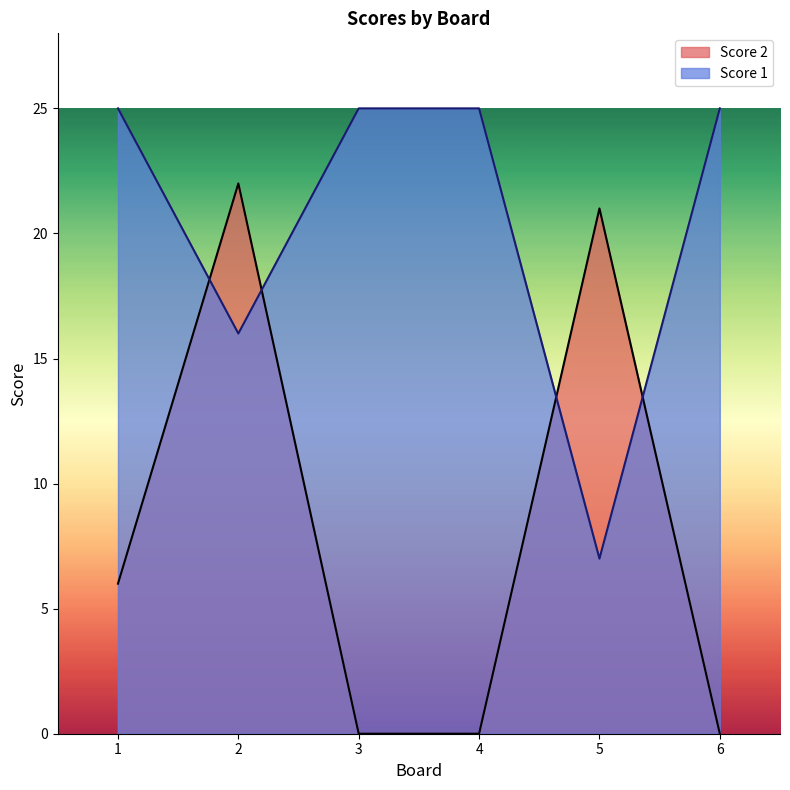

How many values in the Score 1 series are below 25?

2